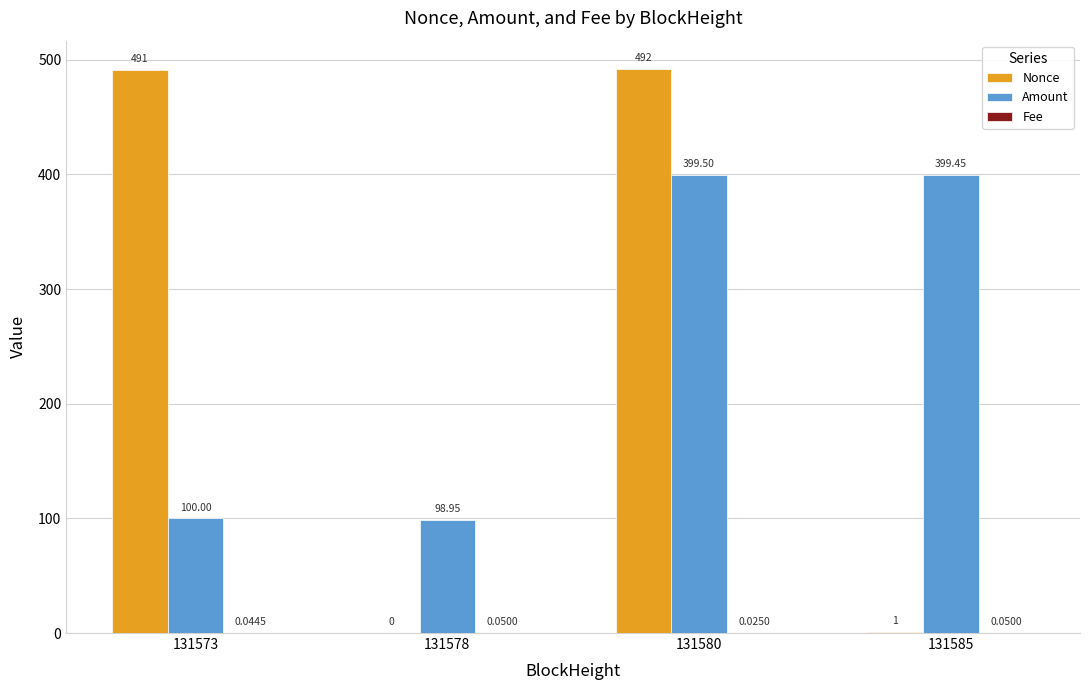

What is the spread (max minus min) of values at 131580?

492.0